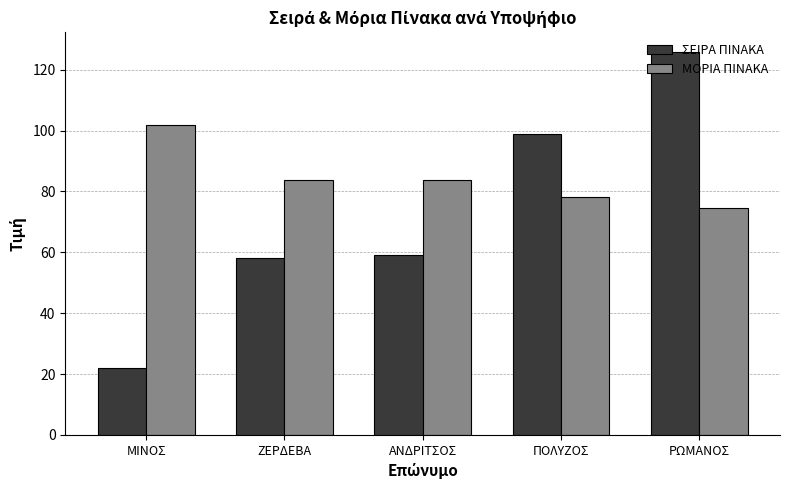

What is the label of the 2nd bar from the right?

ΠΟΛΥΖΟΣ